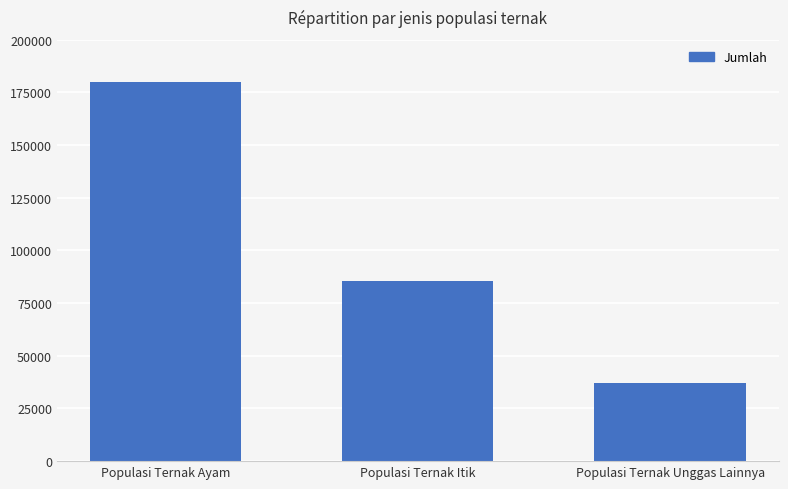

The value at Populasi Ternak Unggas Lainnya is 17816. True or false?

False